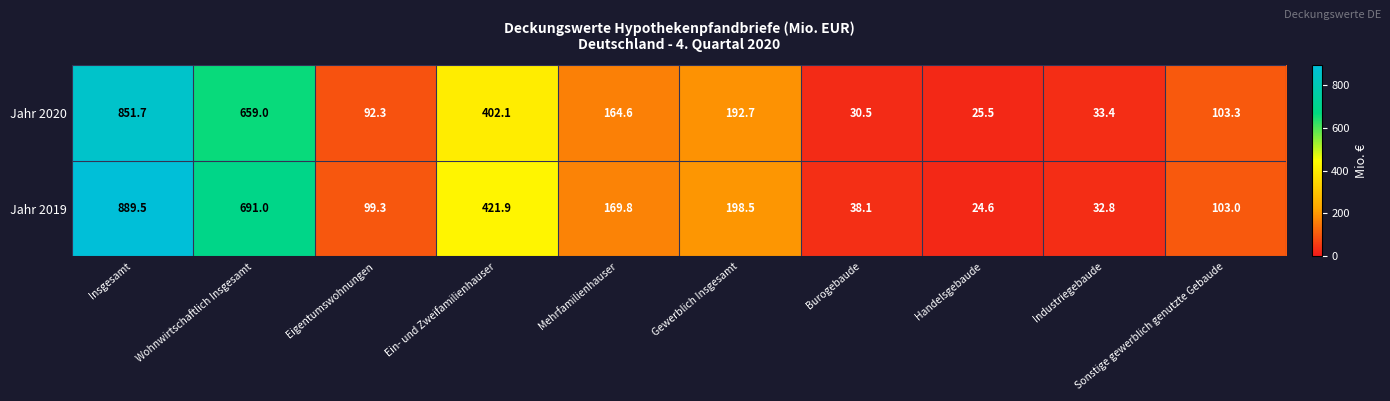

What is the maximum value shown in the chart?

889.5